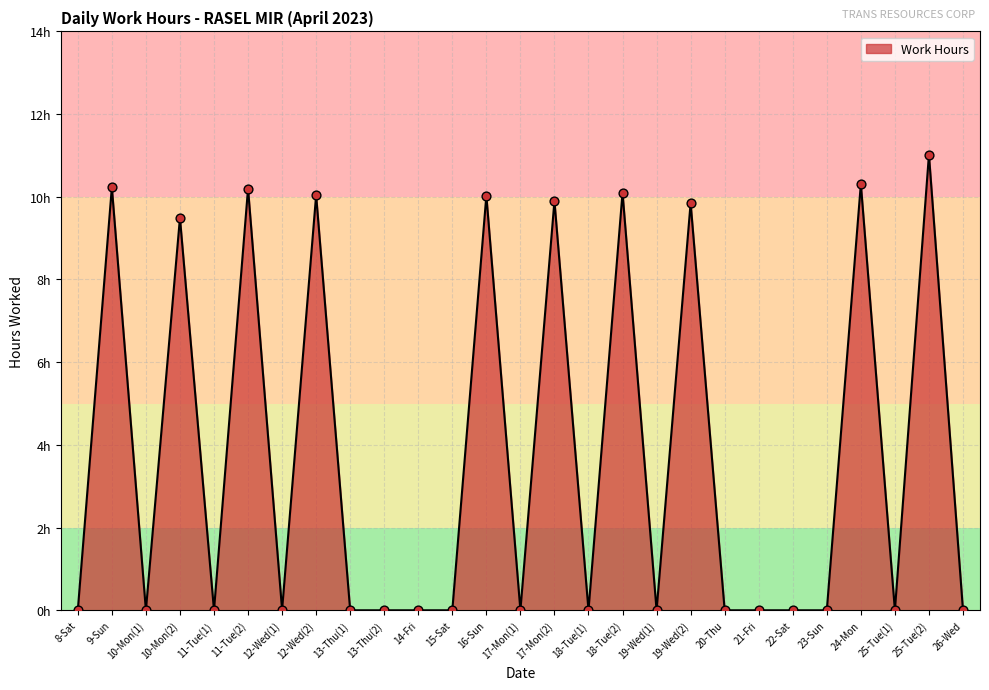

Is this an area chart (filled region under the line)?

Yes